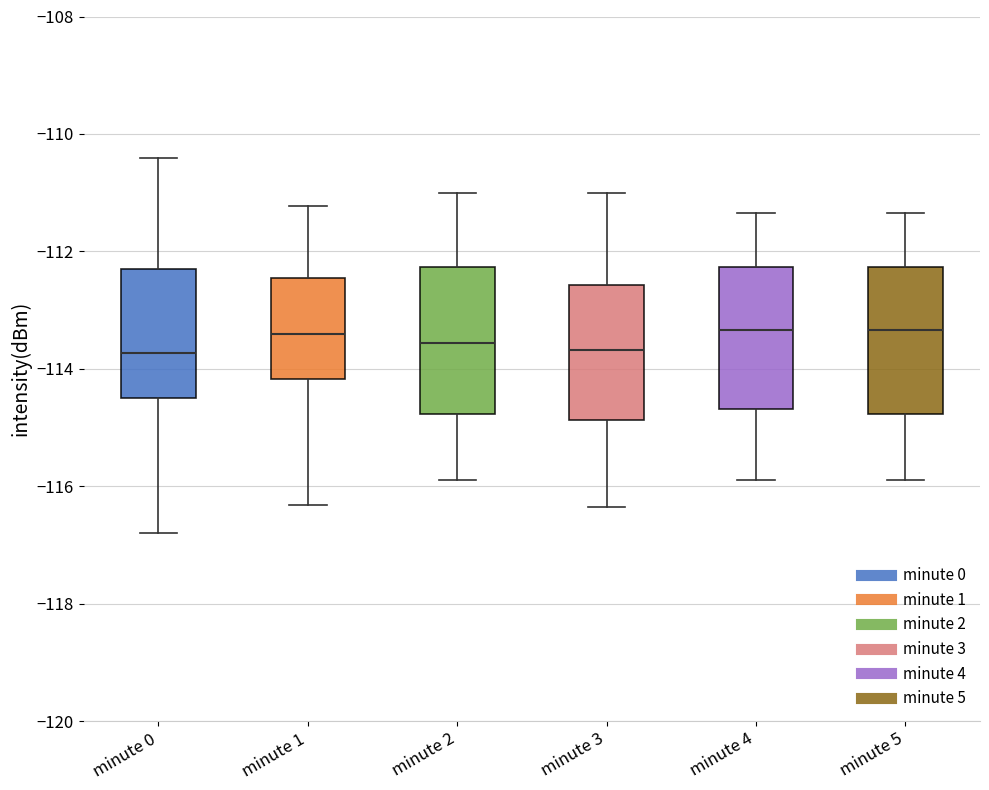

Reading left to right, read every box against the y-axis: the position of its median line, the range the box covers, and the ends of its whiskers. The values are not printed on the chart, so give them approximately, as read against the axis.

minute 0: median -113.8, box -114.6 to -112.4, whiskers -116.8 to -110.4
minute 1: median -113.4, box -114.2 to -112.4, whiskers -116.4 to -111.2
minute 2: median -113.6, box -114.8 to -112.2, whiskers -115.8 to -111.0
minute 3: median -113.6, box -114.8 to -112.6, whiskers -116.4 to -111.0
minute 4: median -113.4, box -114.6 to -112.2, whiskers -115.8 to -111.4
minute 5: median -113.4, box -114.8 to -112.2, whiskers -115.8 to -111.4